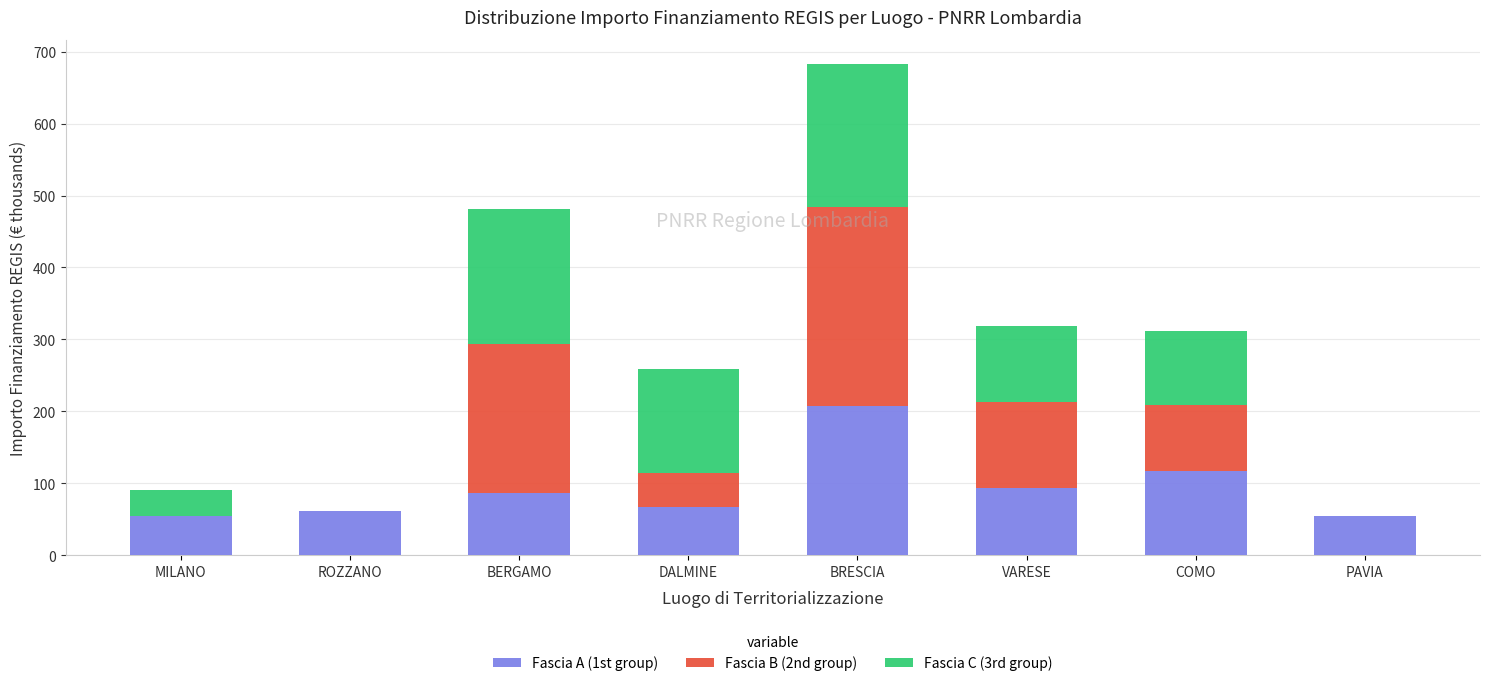

At which category is the sum across all series the highest?

BRESCIA